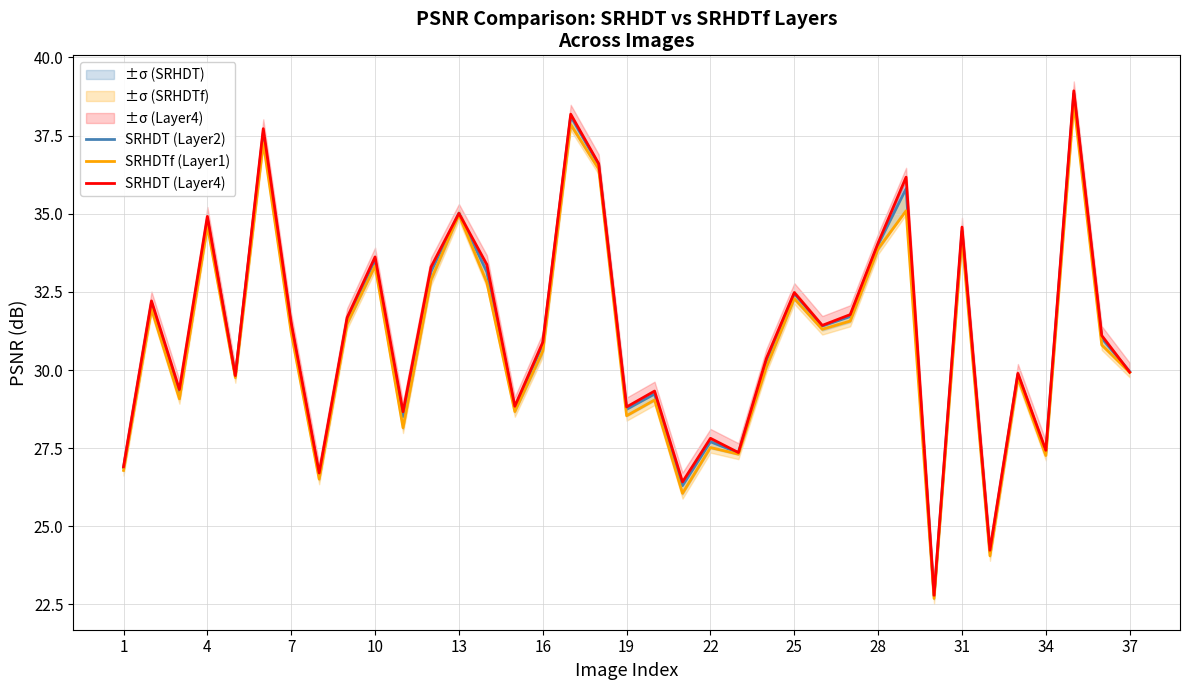

At how many categories does at least one series exceed 28?

29